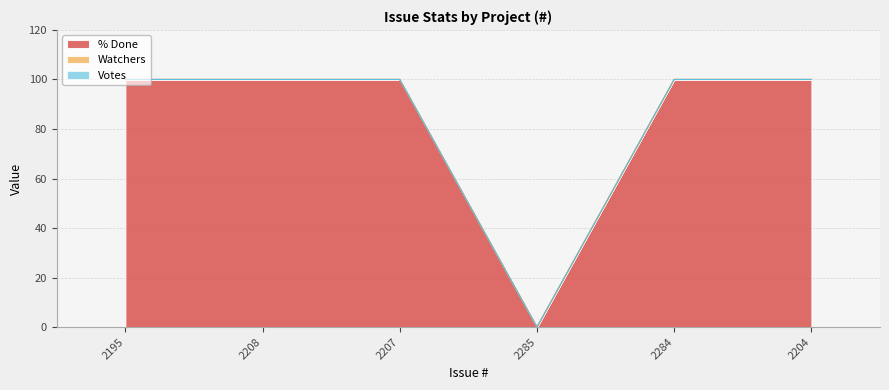

Which has a higher value, 2285 or 2204?

2204